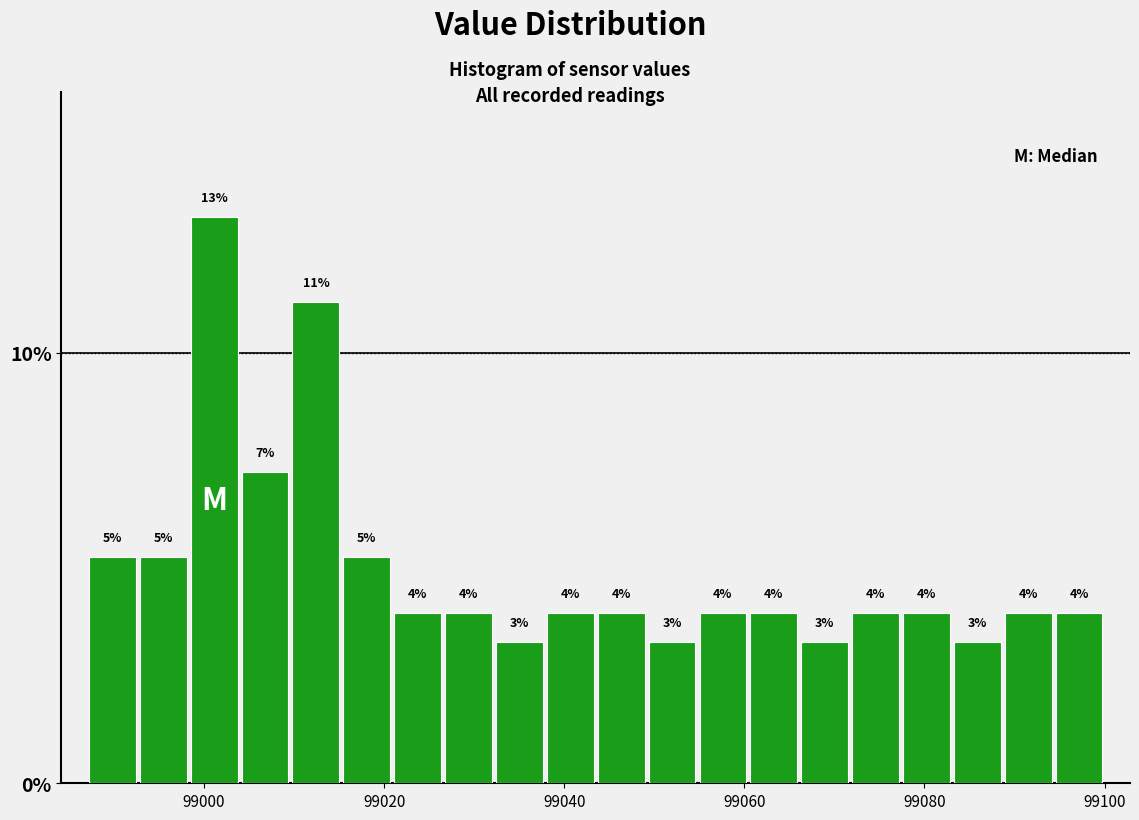

Read against the x-axis, roughly where is the centre of the tallest bar?

99002